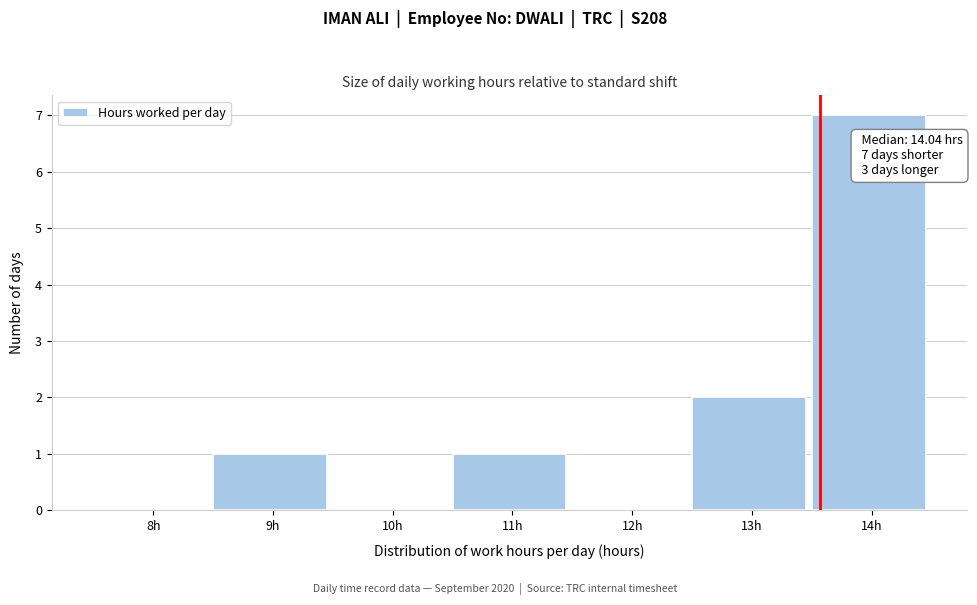

Reading left to right, transcribe all the data shown in this chart.

8h=0	9h=1	10h=0	11h=1	12h=0	13h=2	14h=7